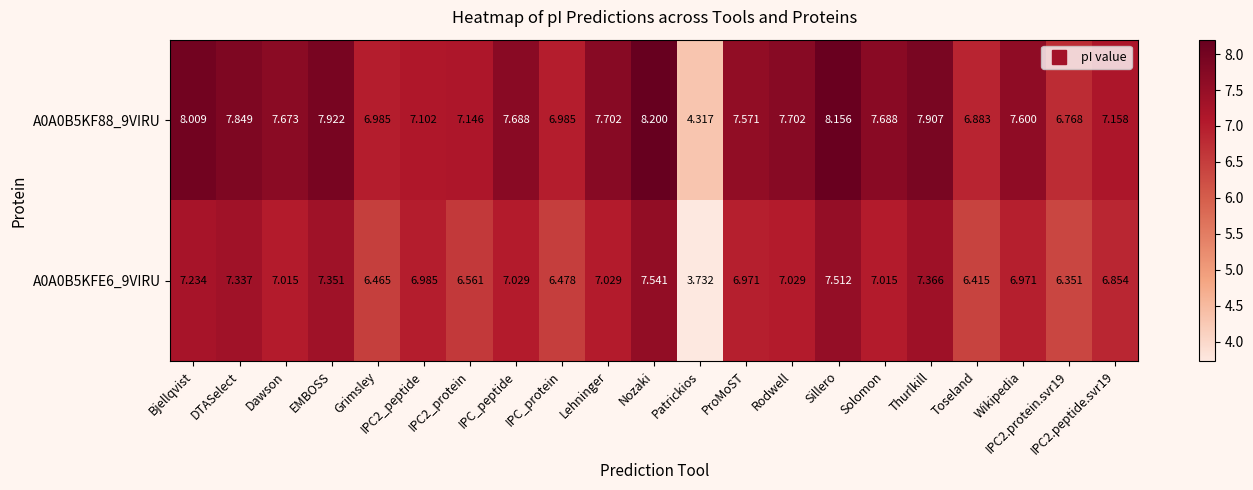

At which category does the chart reach its peak across all series?

Nozaki